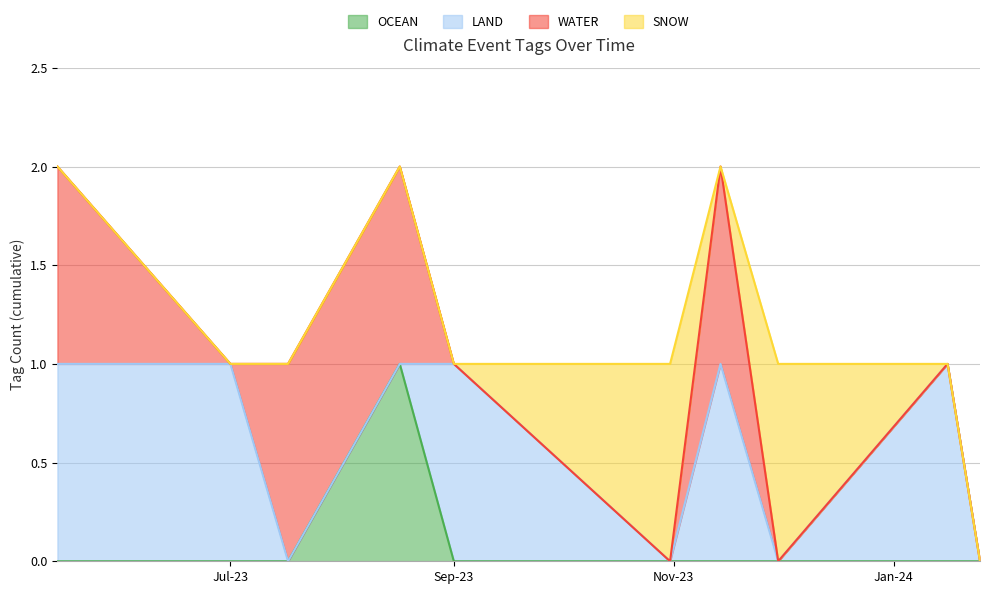

What are all the series names shown in the legend?

OCEAN, LAND, WATER, SNOW